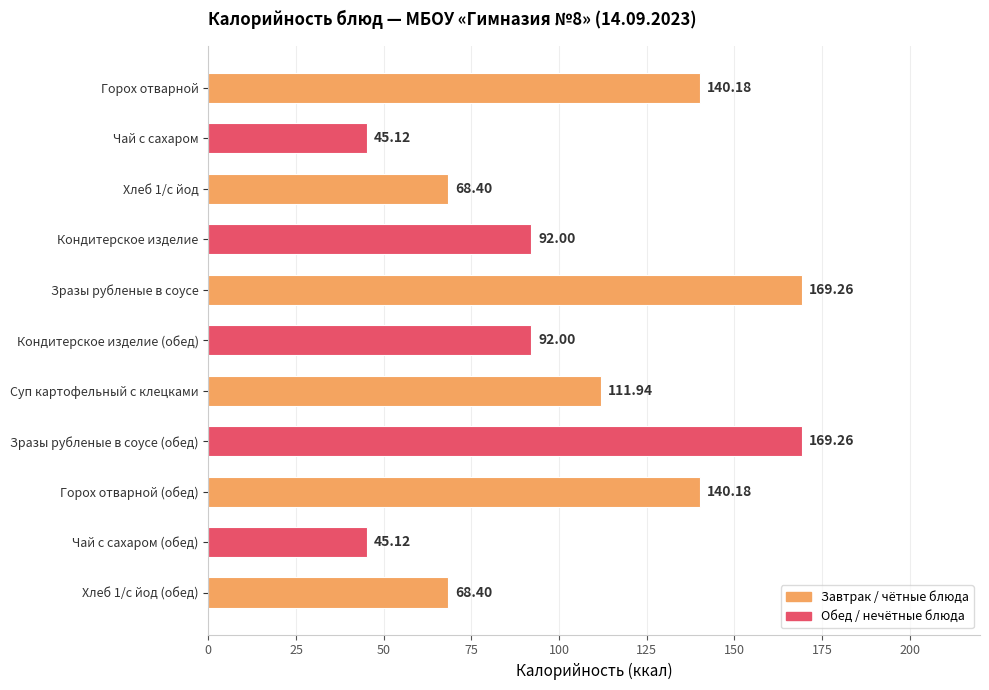

What is the difference between the values at Зразы рубленые в соусе (обед) and Хлеб 1/с йод?

100.9